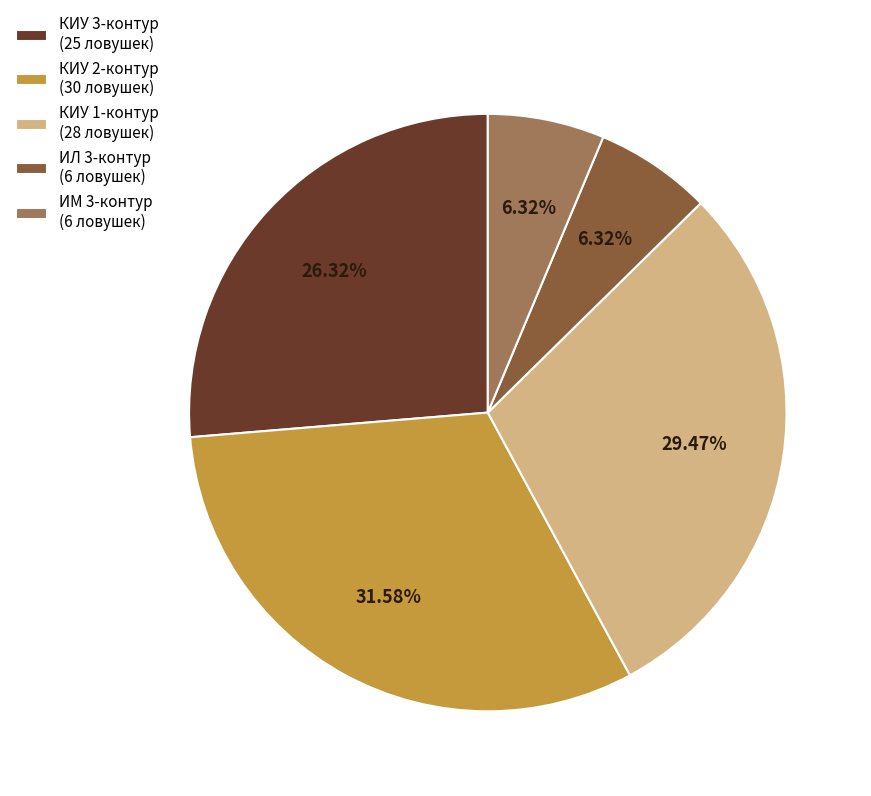

How many slices are in this pie chart?

5